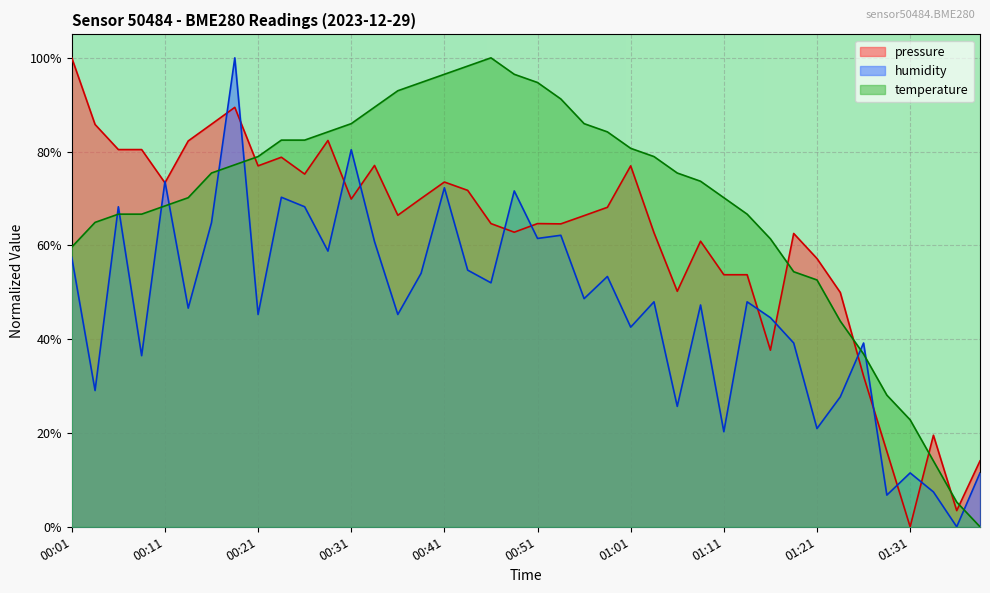

What is the spread (max minus min) of values at 01:16?

0.2